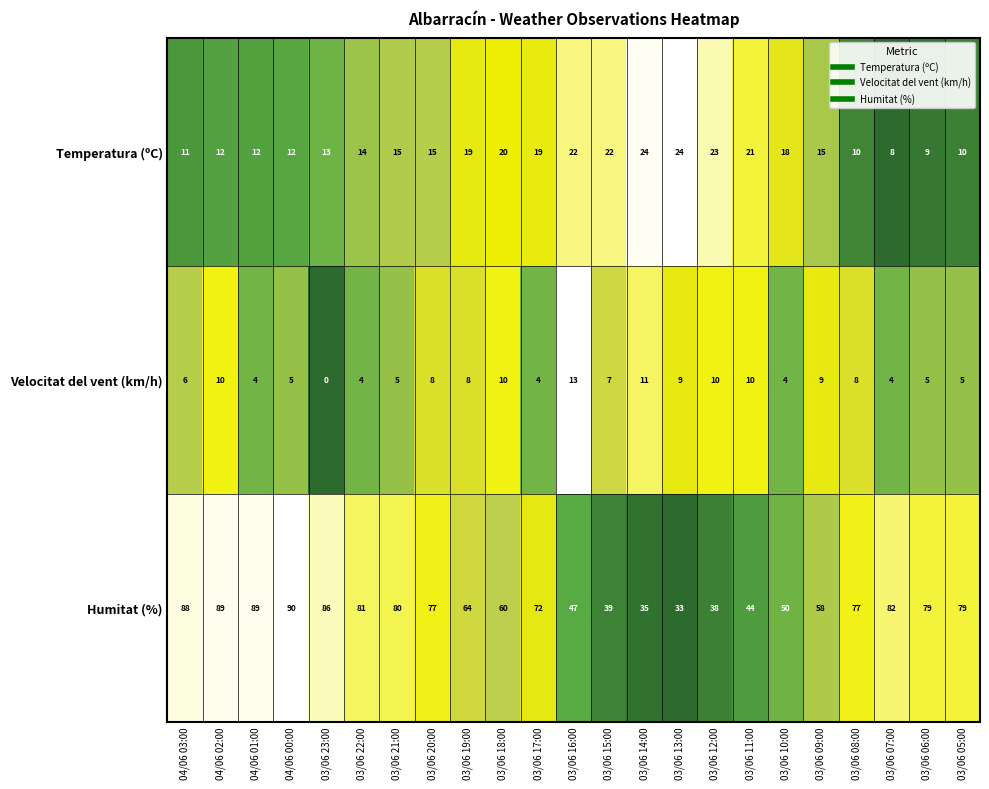

What is the sum of the Humitat (%) values at 04/06 03:00 and 03/06 13:00?

121